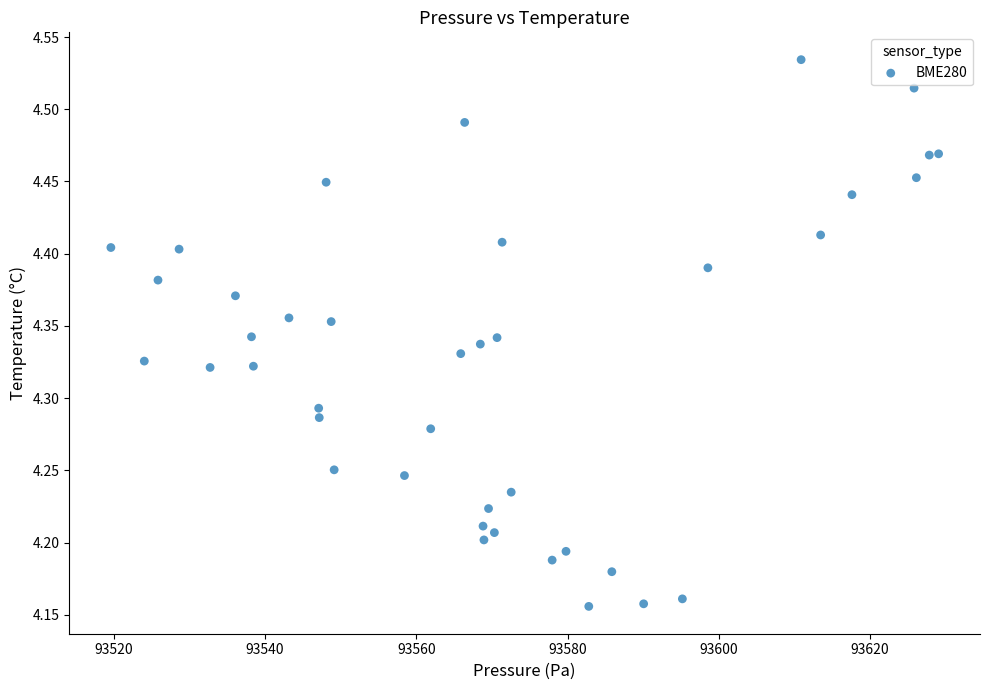

What is the range of Y values (max minus min)?

0.4